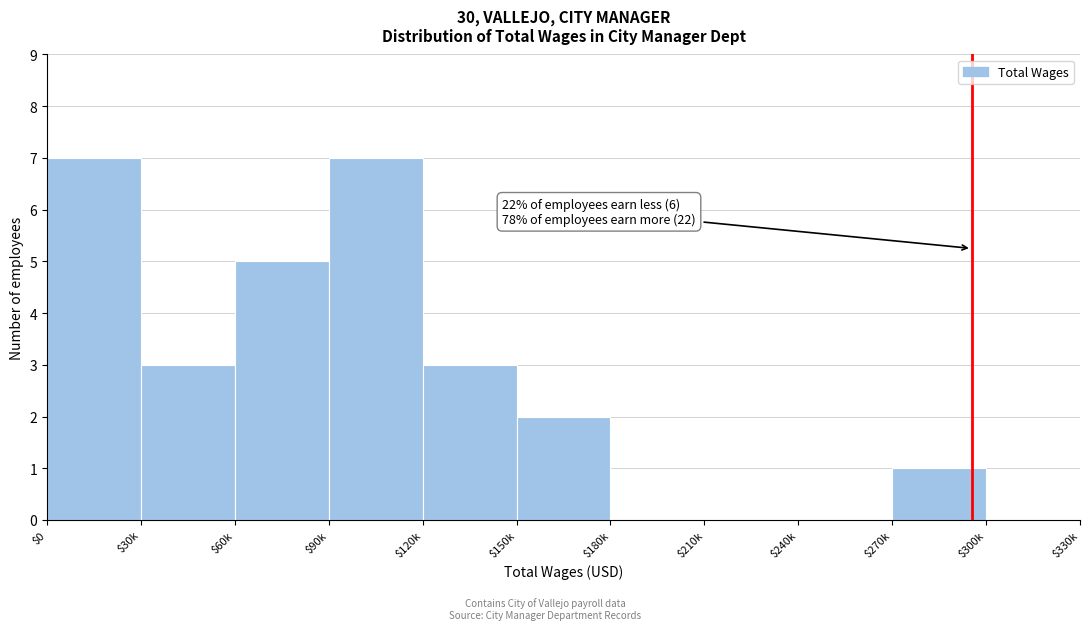

What is the greatest value displayed?

7